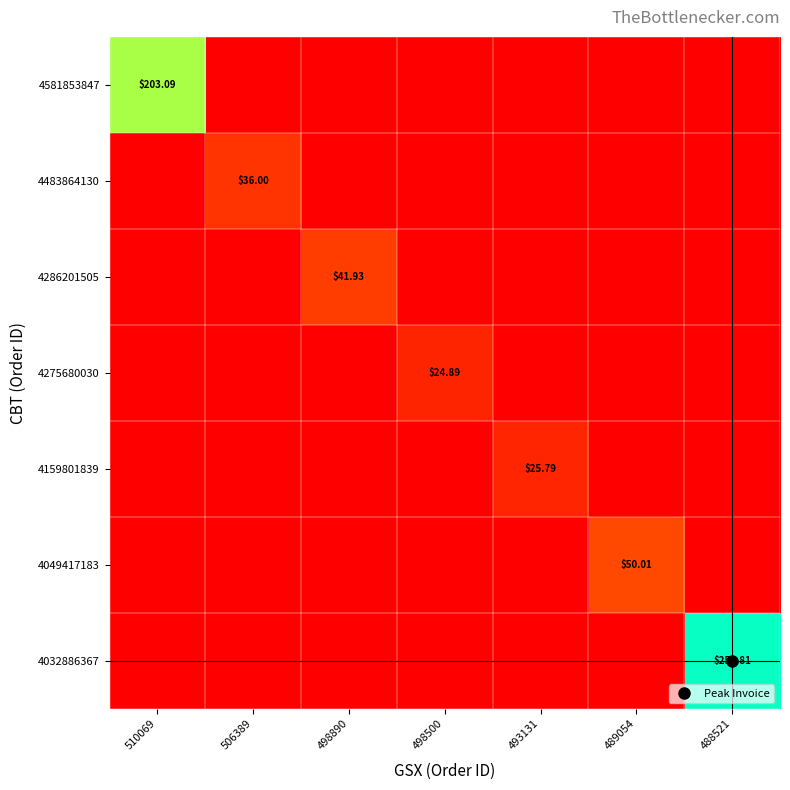

The value of 4581853847 at 493131 is 0.0. True or false?

True